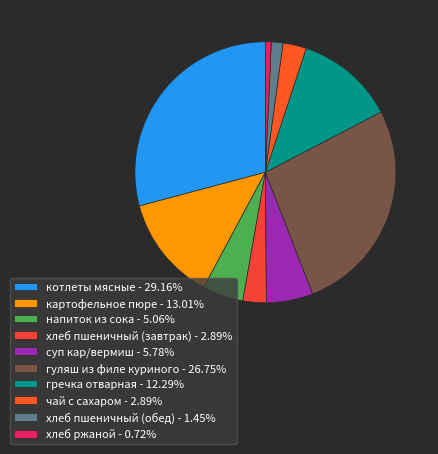

What is the largest slice in the pie chart?

котлеты мясные